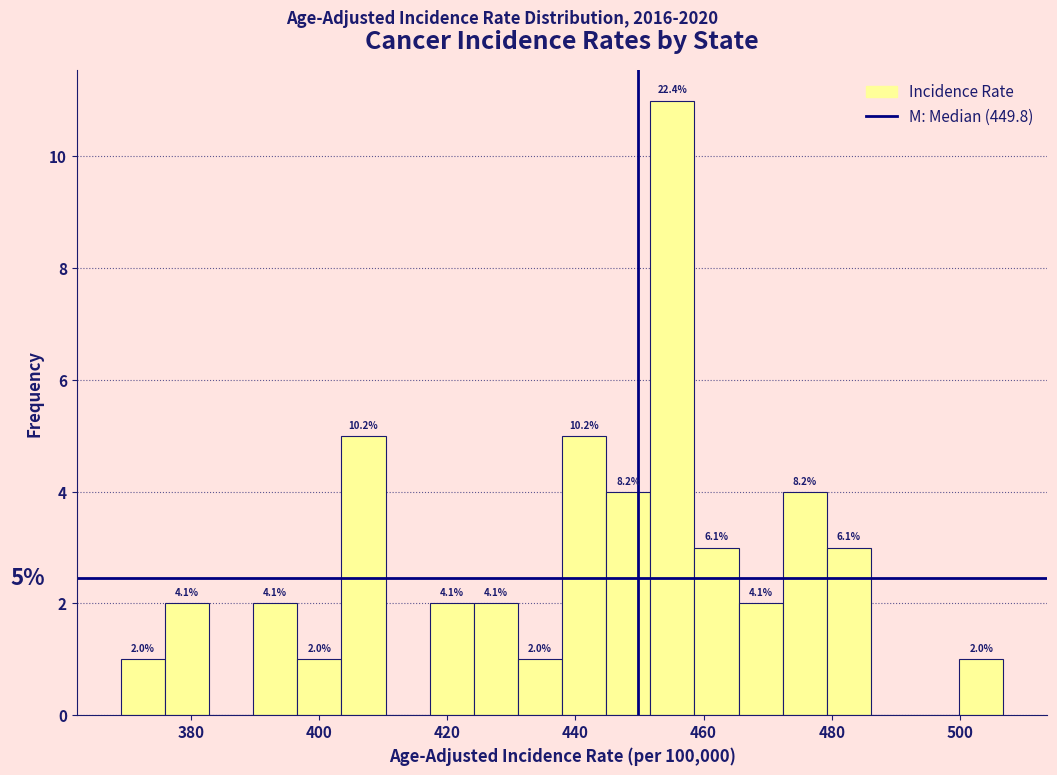

Around what value on the x-axis is the tallest bar? Give the approximate position of its centre, as read against the axis.

456